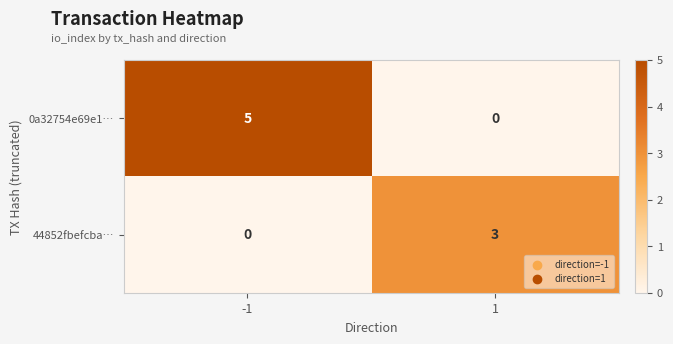

How many values in the 0a32754e69e1… series are below 5?

1